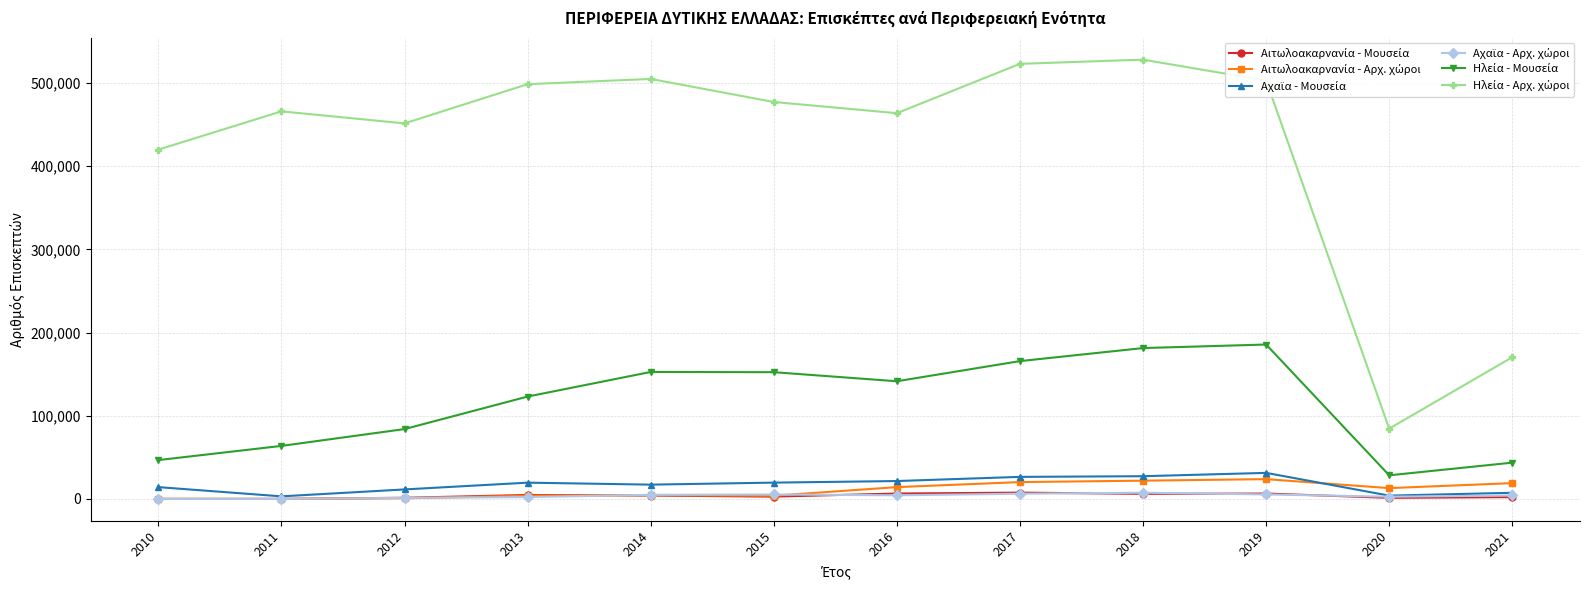

At how many categories does at least one series exceed 265901?

10